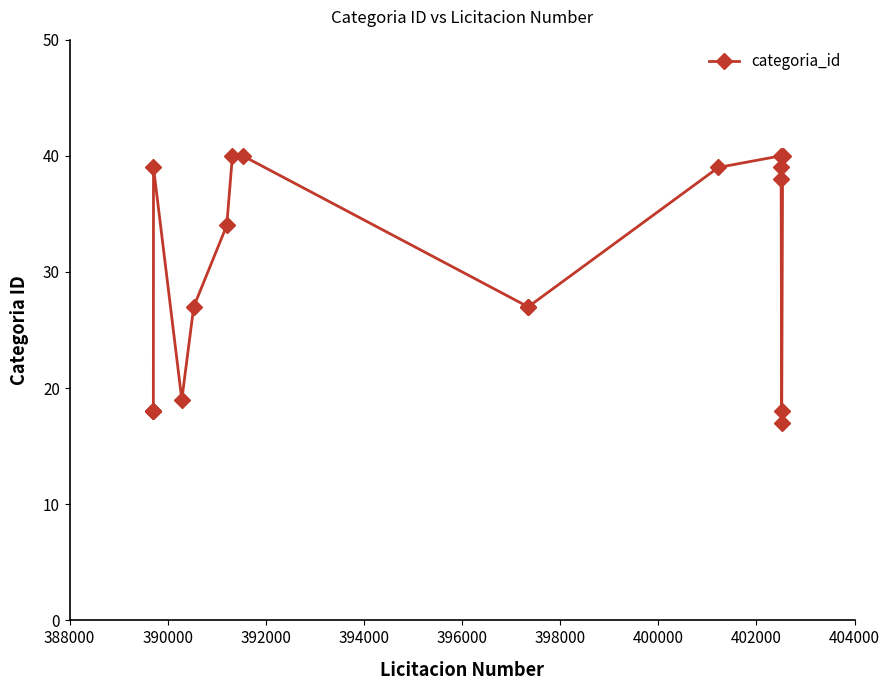

What is the sum of all values?

538